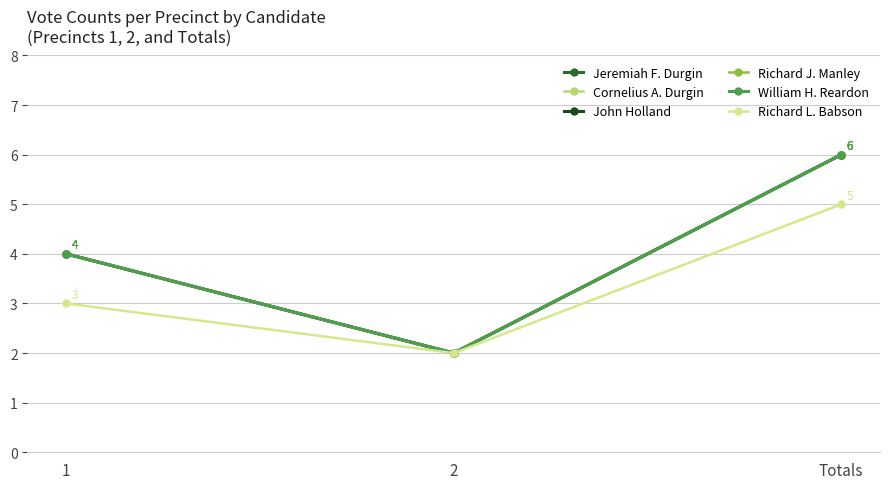

Rank the categories by William H. Reardon value from highest to lowest.

Totals, 1, 2